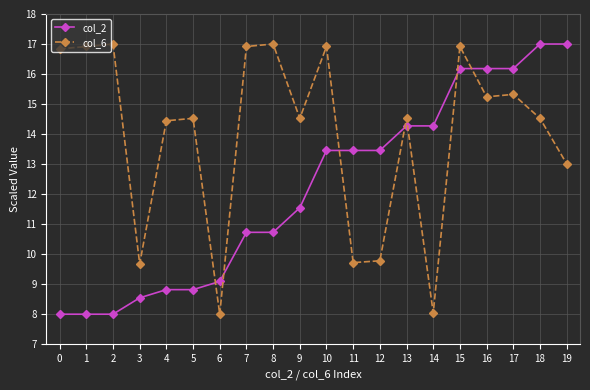

List the series in order of their overall mean, highest first.

col_6, col_2